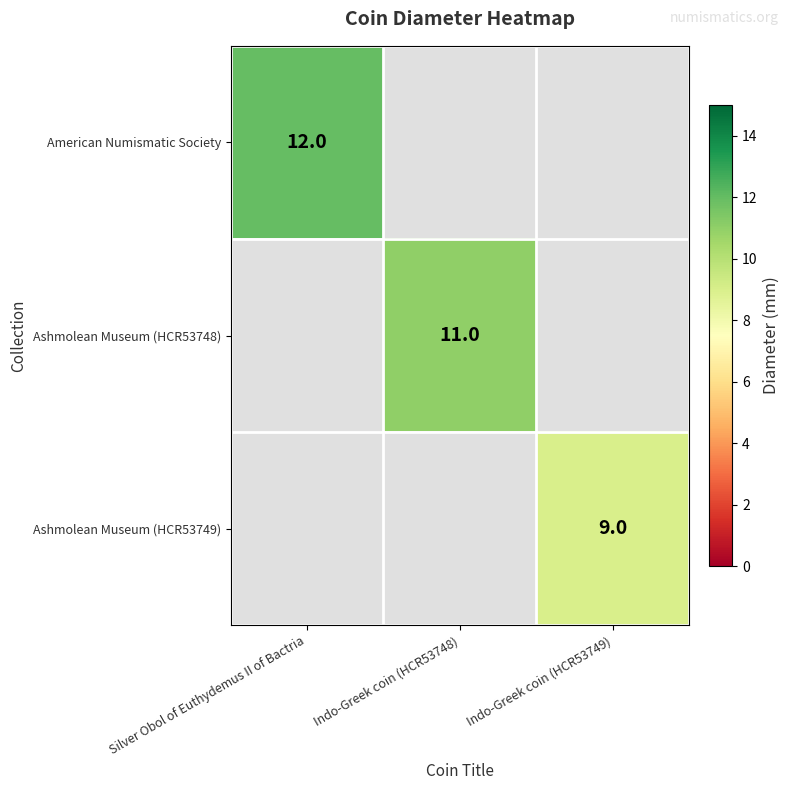

Is it true that Ashmolean Museum (HCR53749) equals 9 at Indo-Greek coin (HCR53749)?

True